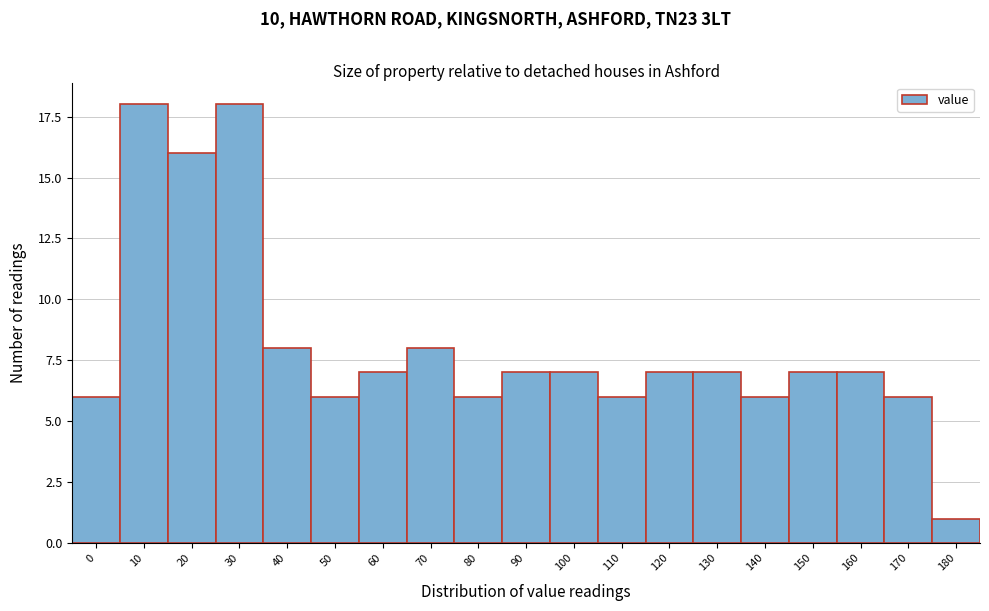

Reading left to right, what are all the values shown in this chart?

0=6	10=18	20=16	30=18	40=8	50=6	60=7	70=8	80=6	90=7	100=7	110=6	120=7	130=7	140=6	150=7	160=7	170=6	180=1